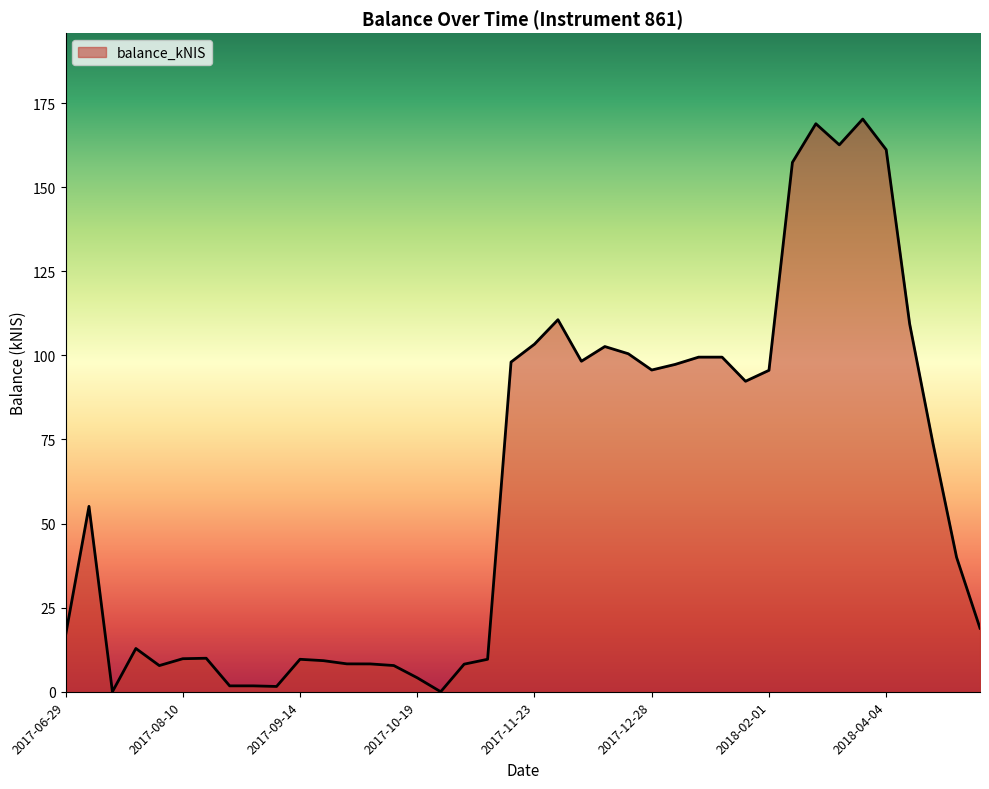

What is the maximum value shown in the chart?

170.3